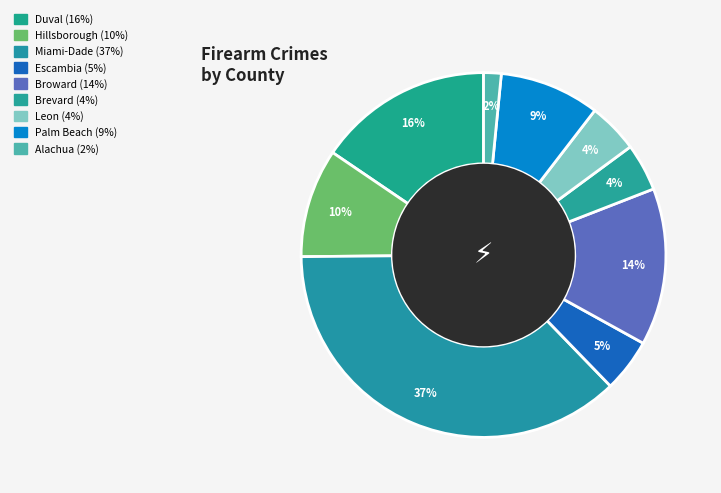

Does any single category account for the majority?

No